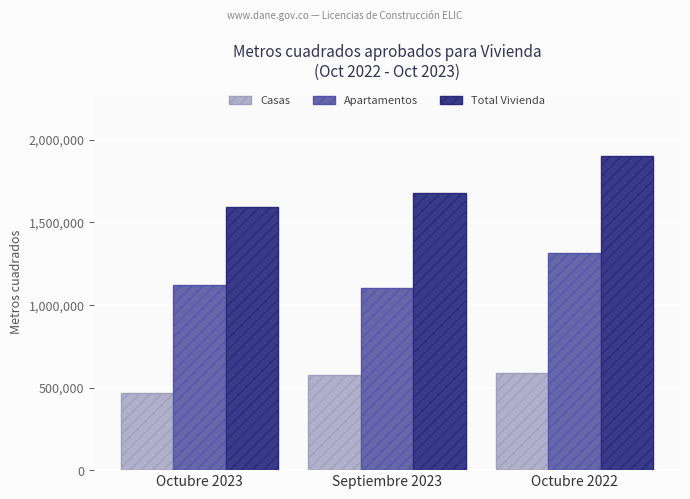

What is the minimum value shown in the chart?

467628